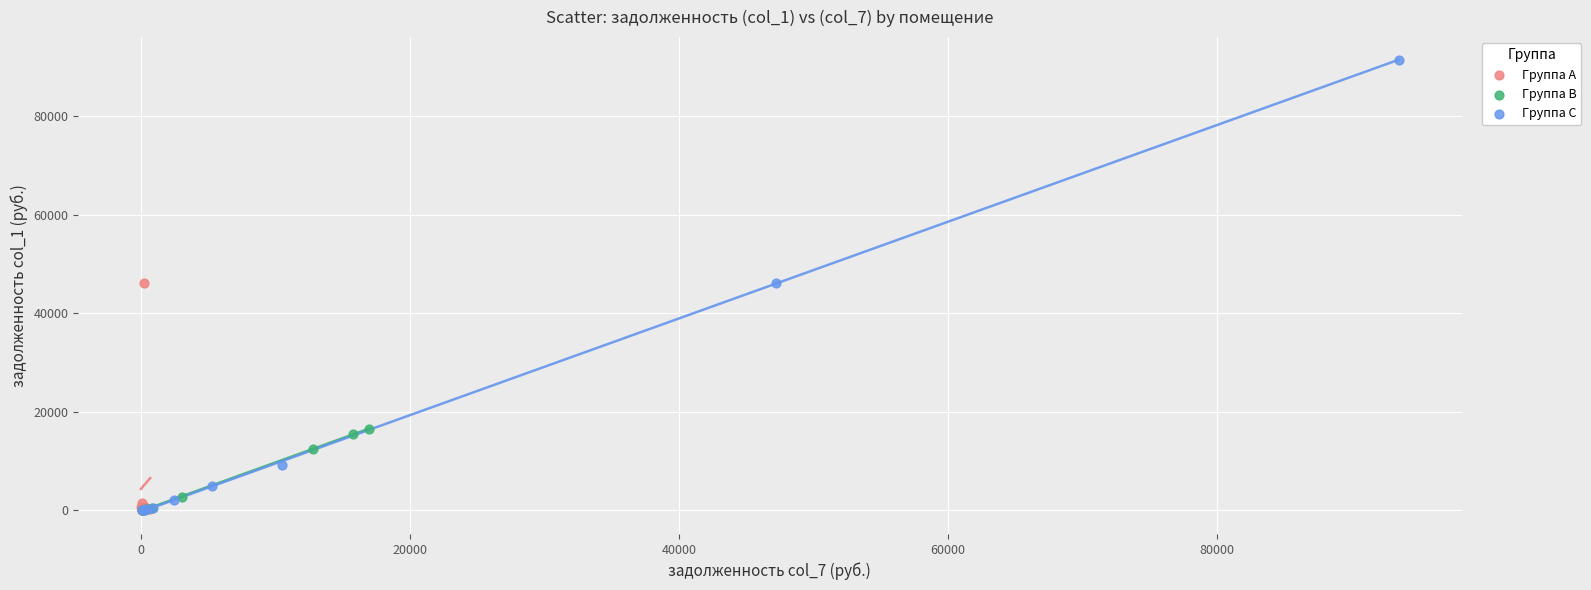

Which series contains the highest Y value?

Группа C